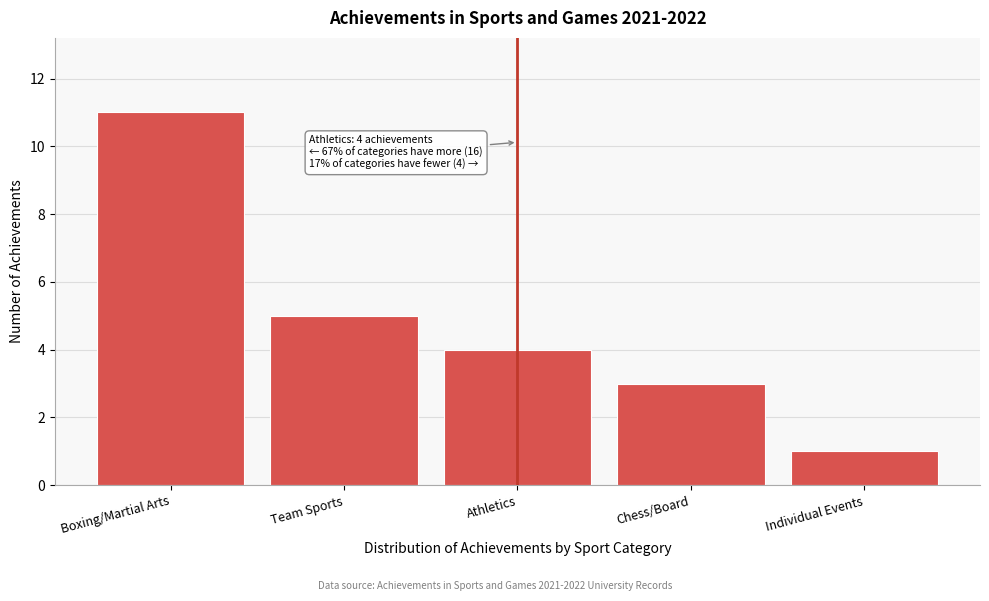

Reading right to left, transcribe all the data shown in this chart.

1	3	4	5	11